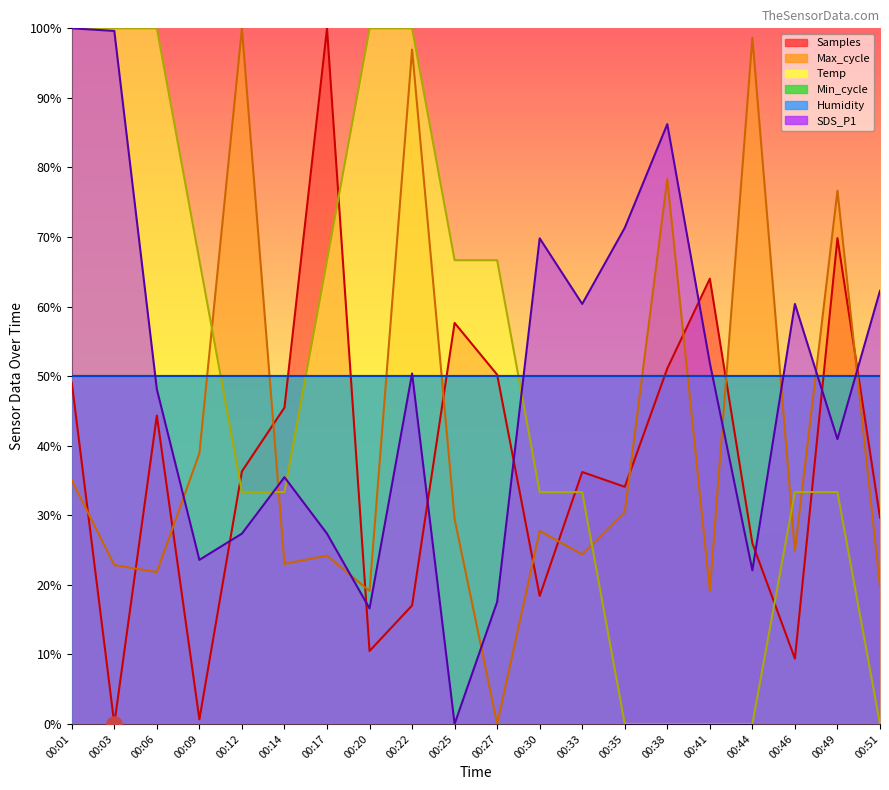

Which series contains the highest Y value?

Samples